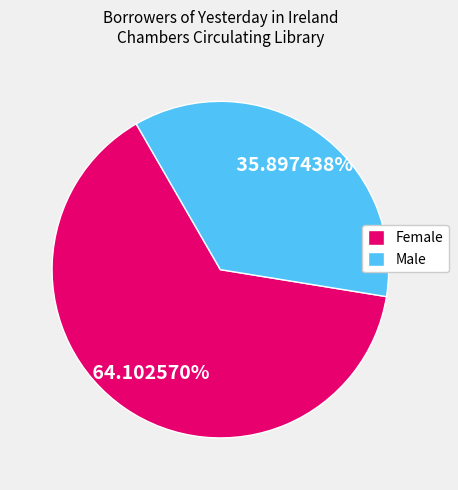

How much of the chart is everything except Male?

64.1%